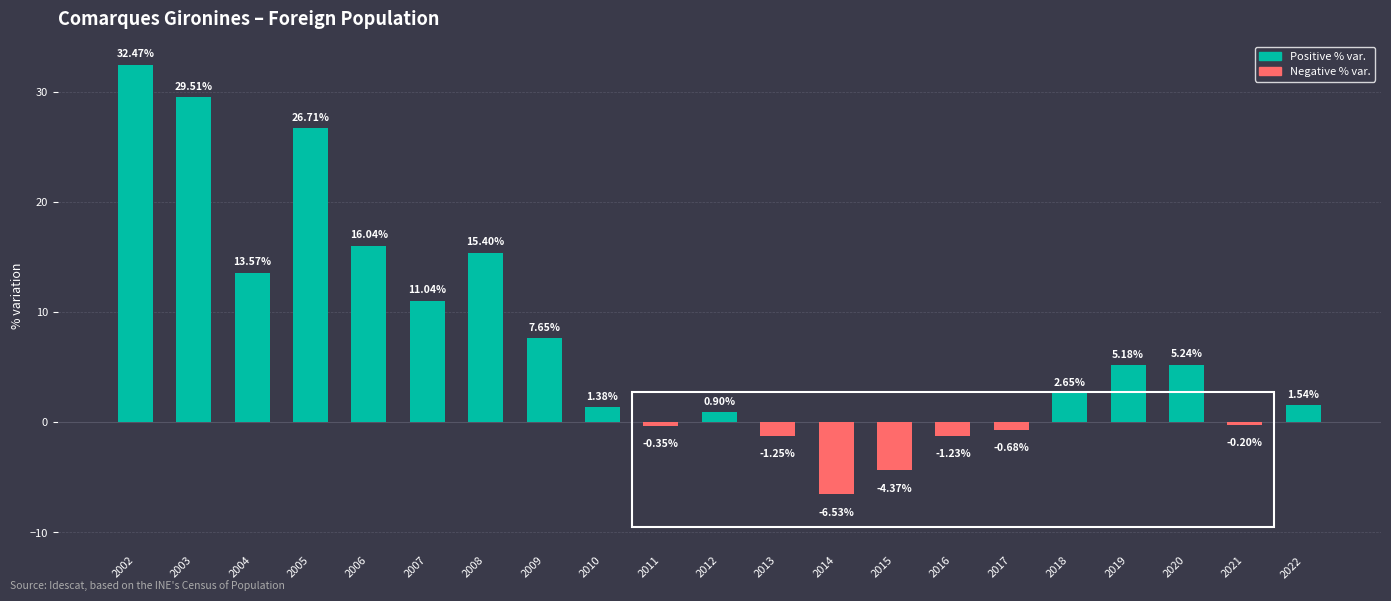

Rank the categories by value from highest to lowest.

2002, 2003, 2005, 2006, 2008, 2004, 2007, 2009, 2020, 2019, 2018, 2022, 2010, 2012, 2021, 2011, 2017, 2016, 2013, 2015, 2014